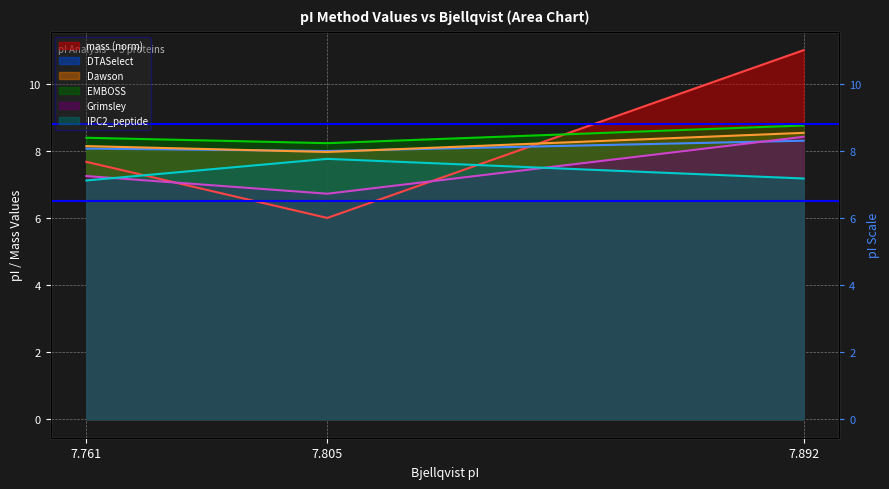

How many values in the mass series exceed 7?

2